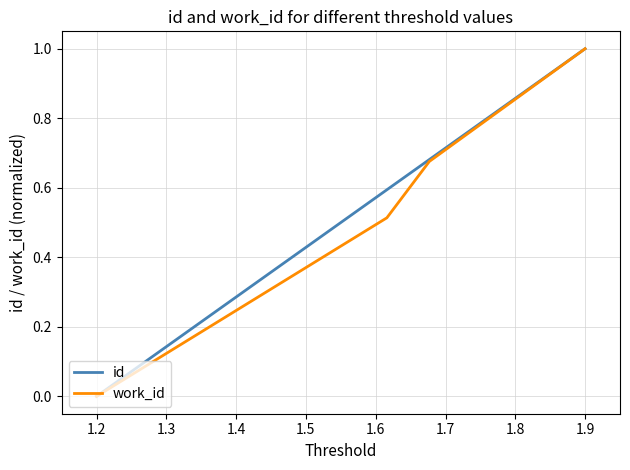

Which series has the widest spread of values?

id